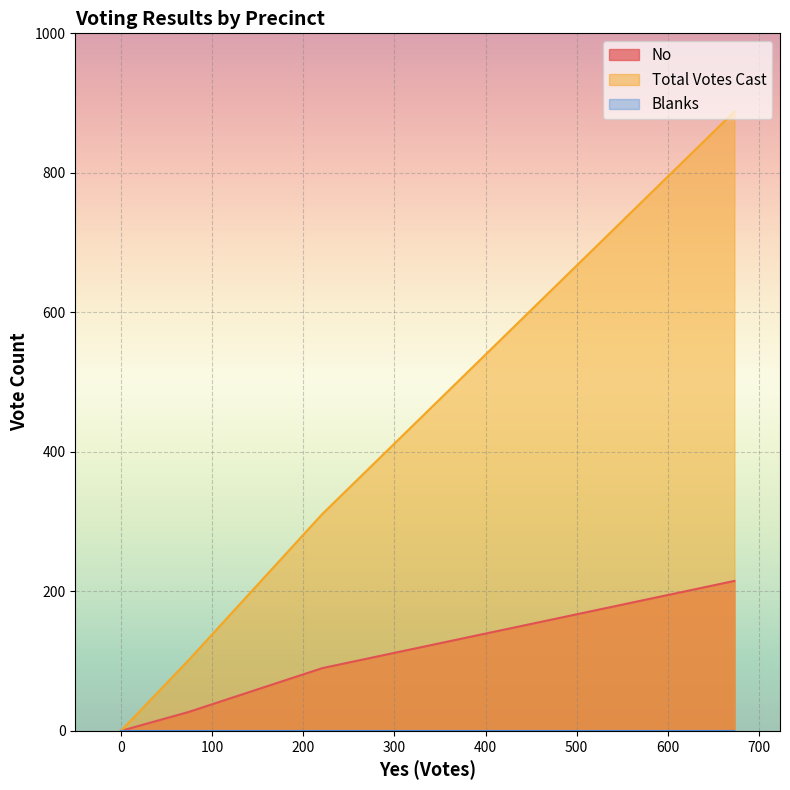

Which series has the largest range (max minus min)?

Total Votes Cast